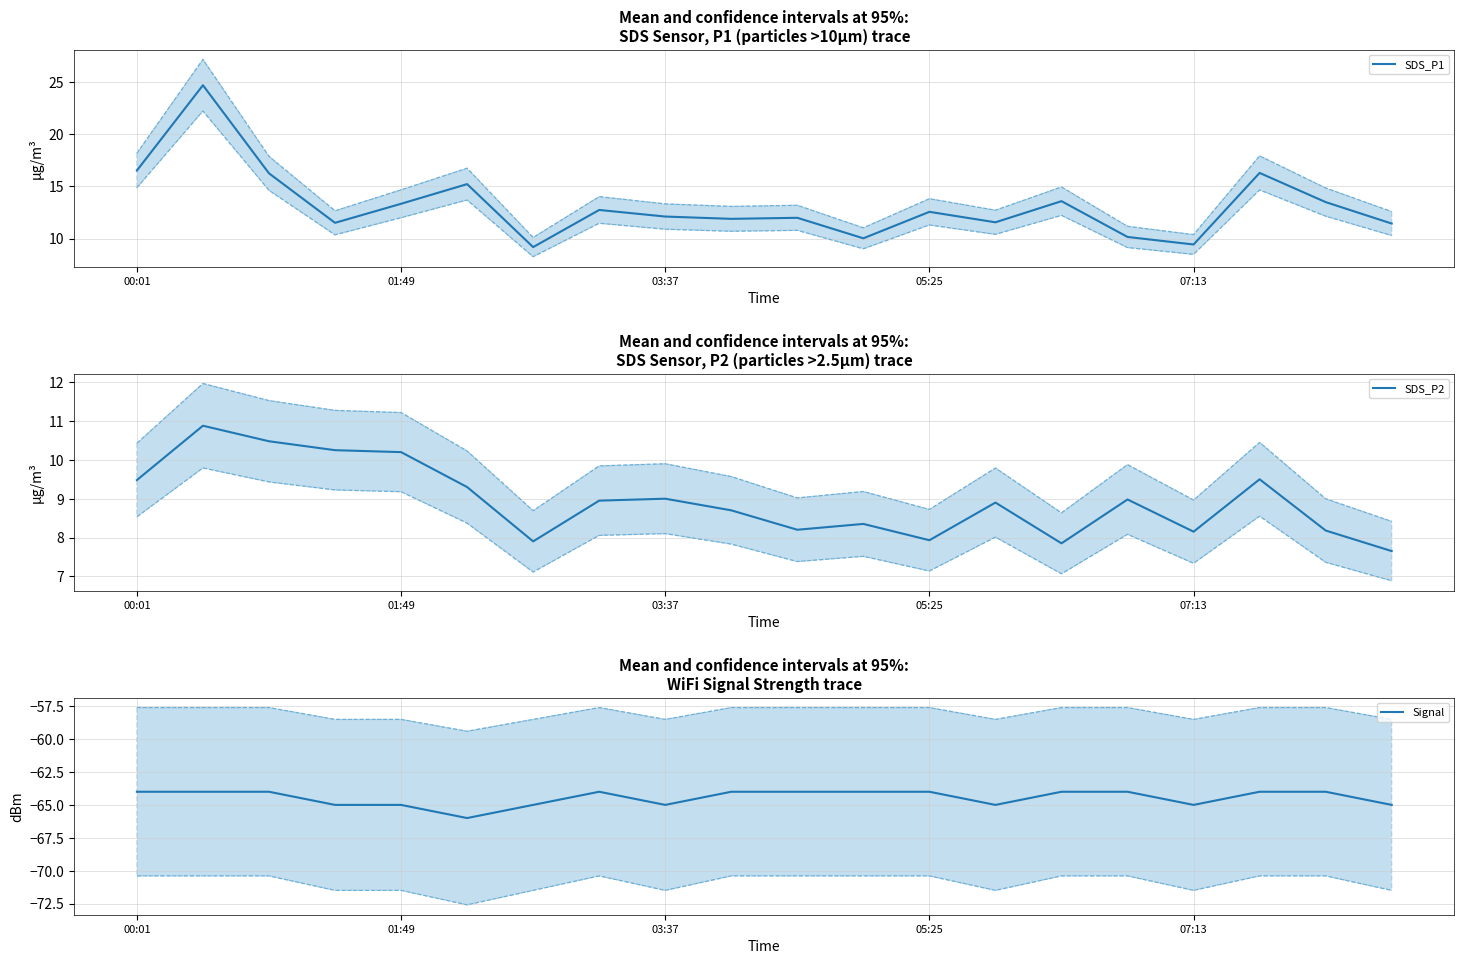

The value of SDS_P1 at 01:49 is 6.2. True or false?

False